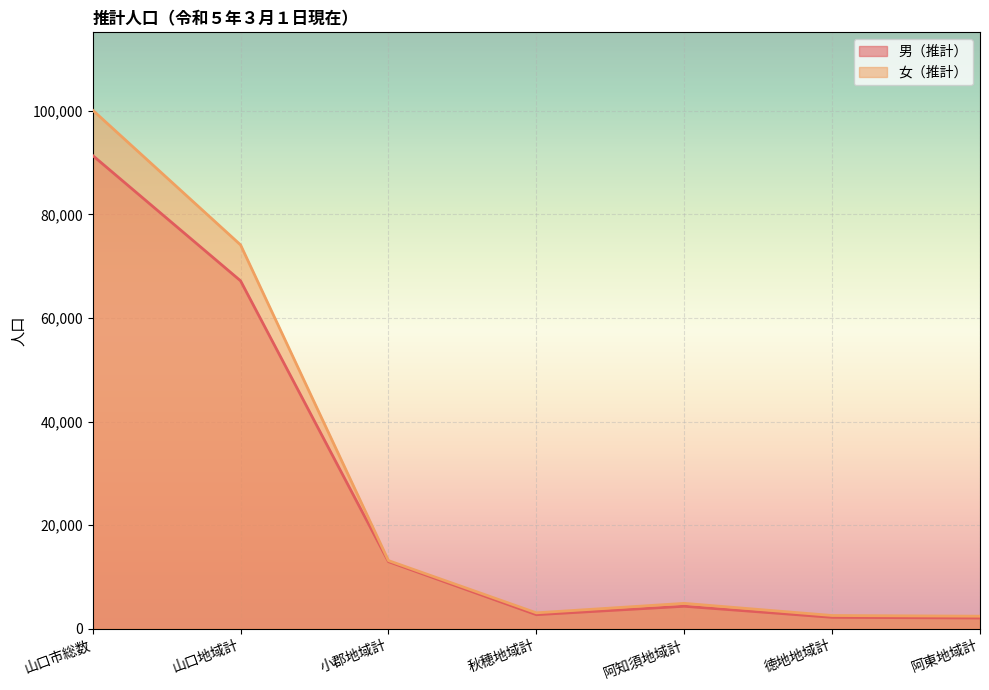

The value of 男（推計） at 山口市総数 is 121395. True or false?

False